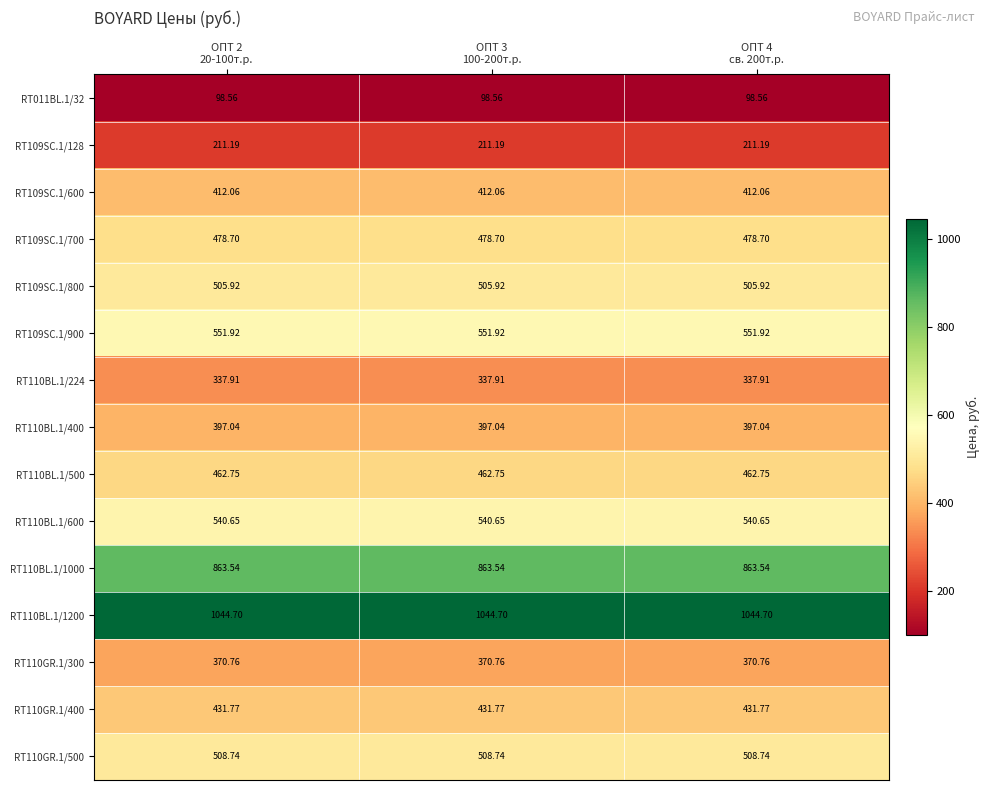

Which category has the highest value across all series?

ОПТ 2
20-100т.р.